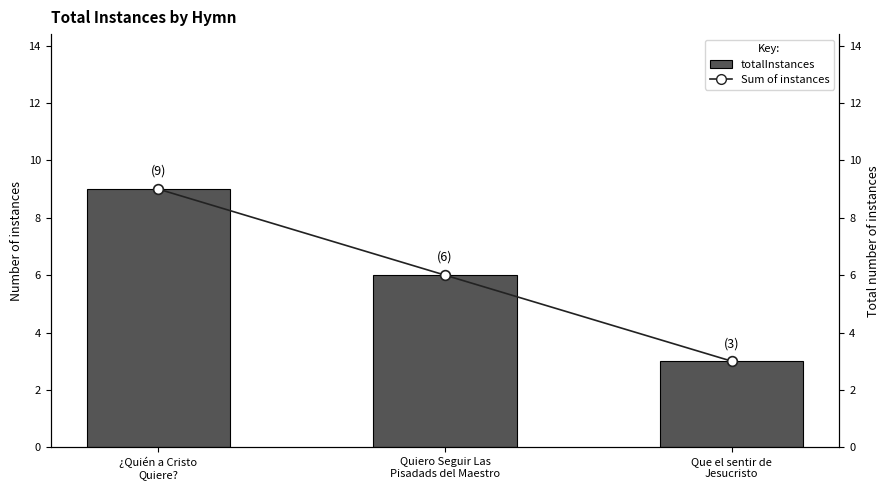

What is the label of the 2nd bar from the left?

Quiero Seguir Las
Pisadads del Maestro